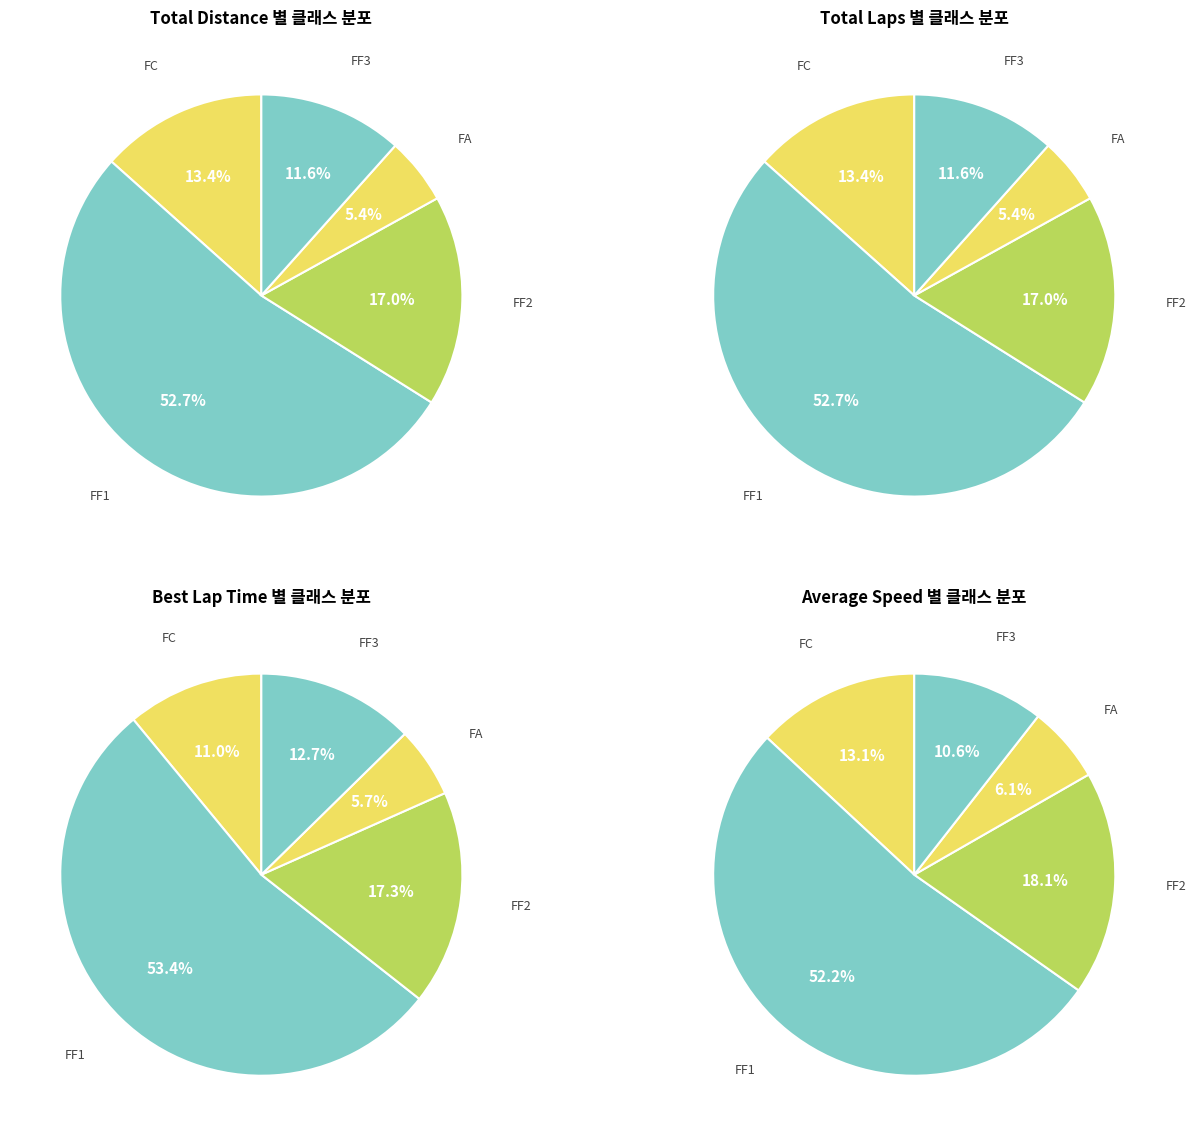

Which category has the biggest portion of the pie?

FF1